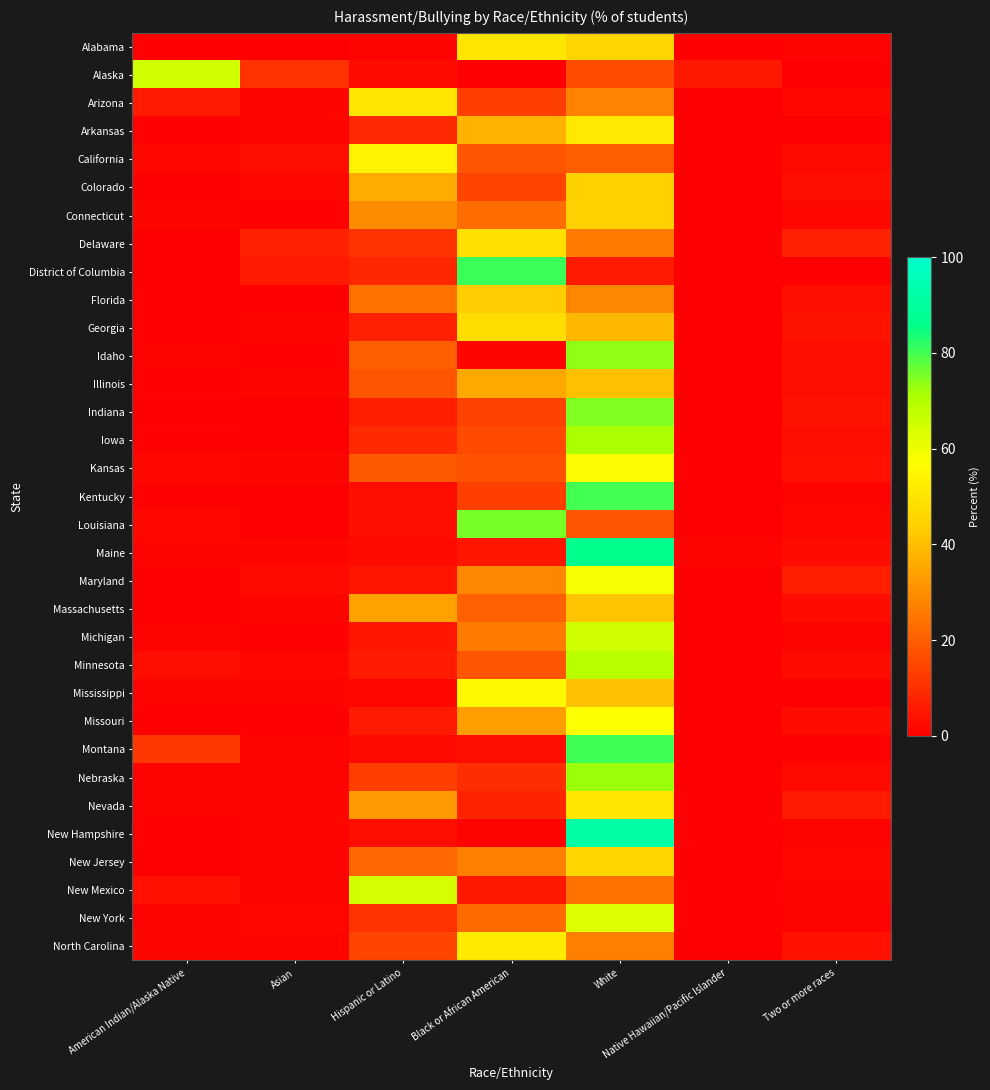

Reading right to left, list all the values displayed in this chart.

Alabama: Two or more races=0.9	Native Hawaiian/Pacific Islander=0.0	White=45.6	Black or African American=50.0	Hispanic or Latino=1.0	Asian=0.0	American Indian/Alaska Native=0.5
Alaska: Two or more races=0.0	Native Hawaiian/Pacific Islander=5.4	White=16.2	Black or African American=0.0	Hispanic or Latino=2.7	Asian=10.8	American Indian/Alaska Native=64.9
Arizona: Two or more races=1.9	Native Hawaiian/Pacific Islander=0.1	White=27.4	Black or African American=13.5	Hispanic or Latino=50.3	Asian=1.3	American Indian/Alaska Native=5.5
Arkansas: Two or more races=0.7	Native Hawaiian/Pacific Islander=0.2	White=50.9	Black or African American=37.8	Hispanic or Latino=8.6	Asian=1.2	American Indian/Alaska Native=0.5
California: Two or more races=2.2	Native Hawaiian/Pacific Islander=0.6	White=20.2	Black or African American=18.0	Hispanic or Latino=54.1	Asian=3.3	American Indian/Alaska Native=1.6
Colorado: Two or more races=3.2	Native Hawaiian/Pacific Islander=0.0	White=44.5	Black or African American=14.3	Hispanic or Latino=36.1	Asian=1.6	American Indian/Alaska Native=0.3
Connecticut: Two or more races=1.6	Native Hawaiian/Pacific Islander=0.0	White=44.3	Black or African American=22.7	Hispanic or Latino=29.5	Asian=0.7	American Indian/Alaska Native=1.2
Delaware: Two or more races=7.4	Native Hawaiian/Pacific Islander=0.0	White=25.9	Black or African American=48.1	Hispanic or Latino=11.1	Asian=7.4	American Indian/Alaska Native=0.0
District of Columbia: Two or more races=0.0	Native Hawaiian/Pacific Islander=0.0	White=5.6	Black or African American=80.6	Hispanic or Latino=8.3	Asian=5.6	American Indian/Alaska Native=0.0
Florida: Two or more races=2.8	Native Hawaiian/Pacific Islander=0.2	White=28.2	Black or African American=43.3	Hispanic or Latino=24.2	Asian=0.7	American Indian/Alaska Native=0.6
Georgia: Two or more races=4.2	Native Hawaiian/Pacific Islander=0.0	White=38.9	Black or African American=47.8	Hispanic or Latino=7.2	Asian=1.3	American Indian/Alaska Native=0.6
Idaho: Two or more races=3.1	Native Hawaiian/Pacific Islander=0.0	White=73.7	Black or African American=1.4	Hispanic or Latino=20.1	Asian=0.7	American Indian/Alaska Native=1.0
Illinois: Two or more races=3.3	Native Hawaiian/Pacific Islander=0.2	White=40.5	Black or African American=35.8	Hispanic or Latino=18.2	Asian=1.5	American Indian/Alaska Native=0.4
Indiana: Two or more races=4.0	Native Hawaiian/Pacific Islander=0.0	White=74.7	Black or African American=14.0	Hispanic or Latino=7.0	Asian=0.3	American Indian/Alaska Native=0.0
Iowa: Two or more races=2.8	Native Hawaiian/Pacific Islander=0.0	White=71.4	Black or African American=15.9	Hispanic or Latino=9.2	Asian=0.0	American Indian/Alaska Native=0.7
Kansas: Two or more races=3.9	Native Hawaiian/Pacific Islander=0.6	White=56.0	Black or African American=17.3	Hispanic or Latino=19.1	Asian=1.2	American Indian/Alaska Native=1.9
Kentucky: Two or more races=1.0	Native Hawaiian/Pacific Islander=0.0	White=79.7	Black or African American=13.5	Hispanic or Latino=3.1	Asian=0.3	American Indian/Alaska Native=0.4
Louisiana: Two or more races=1.9	Native Hawaiian/Pacific Islander=0.0	White=17.9	Black or African American=75.5	Hispanic or Latino=2.8	Asian=0.0	American Indian/Alaska Native=1.9
Maine: Two or more races=2.7	Native Hawaiian/Pacific Islander=0.8	White=86.7	Black or African American=4.9	Hispanic or Latino=2.3	Asian=1.5	American Indian/Alaska Native=1.1
Maryland: Two or more races=6.9	Native Hawaiian/Pacific Islander=0.0	White=58.5	Black or African American=28.2	Hispanic or Latino=4.3	Asian=2.1	American Indian/Alaska Native=0.0
Massachusetts: Two or more races=2.6	Native Hawaiian/Pacific Islander=0.0	White=41.2	Black or African American=20.5	Hispanic or Latino=34.2	Asian=1.3	American Indian/Alaska Native=0.2
Michigan: Two or more races=1.0	Native Hawaiian/Pacific Islander=0.1	White=65.1	Black or African American=26.0	Hispanic or Latino=5.0	Asian=0.7	American Indian/Alaska Native=1.1
Minnesota: Two or more races=2.7	Native Hawaiian/Pacific Islander=0.0	White=68.5	Black or African American=18.1	Hispanic or Latino=5.9	Asian=1.8	American Indian/Alaska Native=3.1
Mississippi: Two or more races=0.0	Native Hawaiian/Pacific Islander=0.0	White=41.0	Black or African American=55.3	Hispanic or Latino=1.7	Asian=1.0	American Indian/Alaska Native=1.0
Missouri: Two or more races=2.6	Native Hawaiian/Pacific Islander=0.1	White=57.2	Black or African American=33.5	Hispanic or Latino=5.6	Asian=0.6	American Indian/Alaska Native=0.3
Montana: Two or more races=0.7	Native Hawaiian/Pacific Islander=0.7	White=80.4	Black or African American=3.1	Hispanic or Latino=2.1	Asian=1.0	American Indian/Alaska Native=12.0
Nebraska: Two or more races=2.1	Native Hawaiian/Pacific Islander=0.0	White=72.4	Black or African American=10.0	Hispanic or Latino=13.4	Asian=1.0	American Indian/Alaska Native=1.0
Nevada: Two or more races=5.5	Native Hawaiian/Pacific Islander=0.7	White=50.2	Black or African American=7.8	Hispanic or Latino=32.6	Asian=1.3	American Indian/Alaska Native=1.0
New Hampshire: Two or more races=1.1	Native Hawaiian/Pacific Islander=0.7	White=91.6	Black or African American=1.1	Hispanic or Latino=3.3	Asian=1.5	American Indian/Alaska Native=0.7
New Jersey: Two or more races=1.6	Native Hawaiian/Pacific Islander=0.1	White=45.8	Black or African American=27.1	Hispanic or Latino=22.2	Asian=1.0	American Indian/Alaska Native=0.1
New Mexico: Two or more races=1.2	Native Hawaiian/Pacific Islander=0.5	White=24.0	Black or African American=5.1	Hispanic or Latino=64.4	Asian=0.9	American Indian/Alaska Native=3.9
New York: Two or more races=1.1	Native Hawaiian/Pacific Islander=0.4	White=62.8	Black or African American=22.4	Hispanic or Latino=10.9	Asian=1.7	American Indian/Alaska Native=0.8
North Carolina: Two or more races=3.9	Native Hawaiian/Pacific Islander=0.0	White=27.2	Black or African American=51.9	Hispanic or Latino=14.7	Asian=0.9	American Indian/Alaska Native=1.5